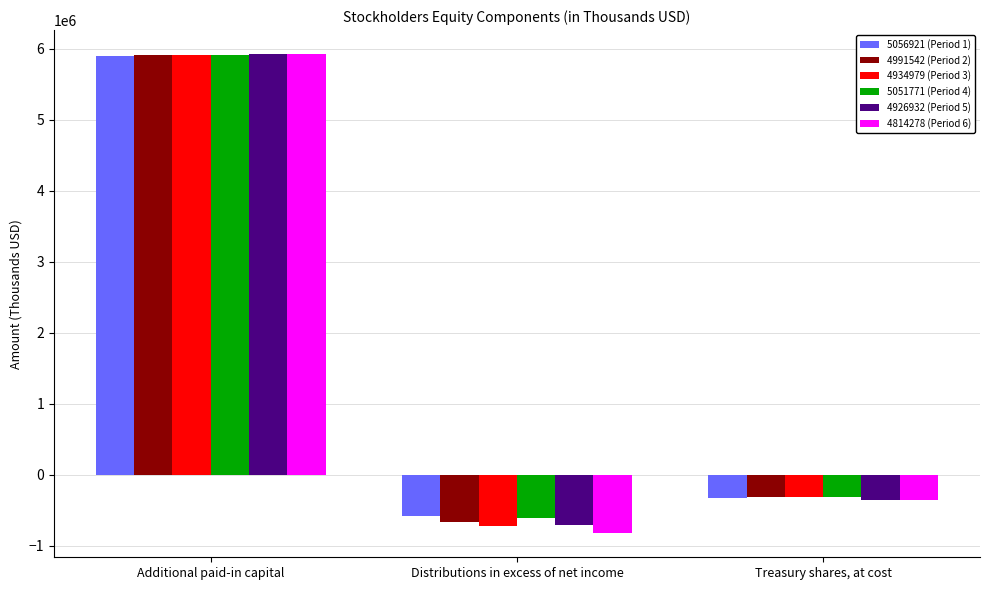

What is the label of the 1st bar from the right?

Treasury shares, at cost